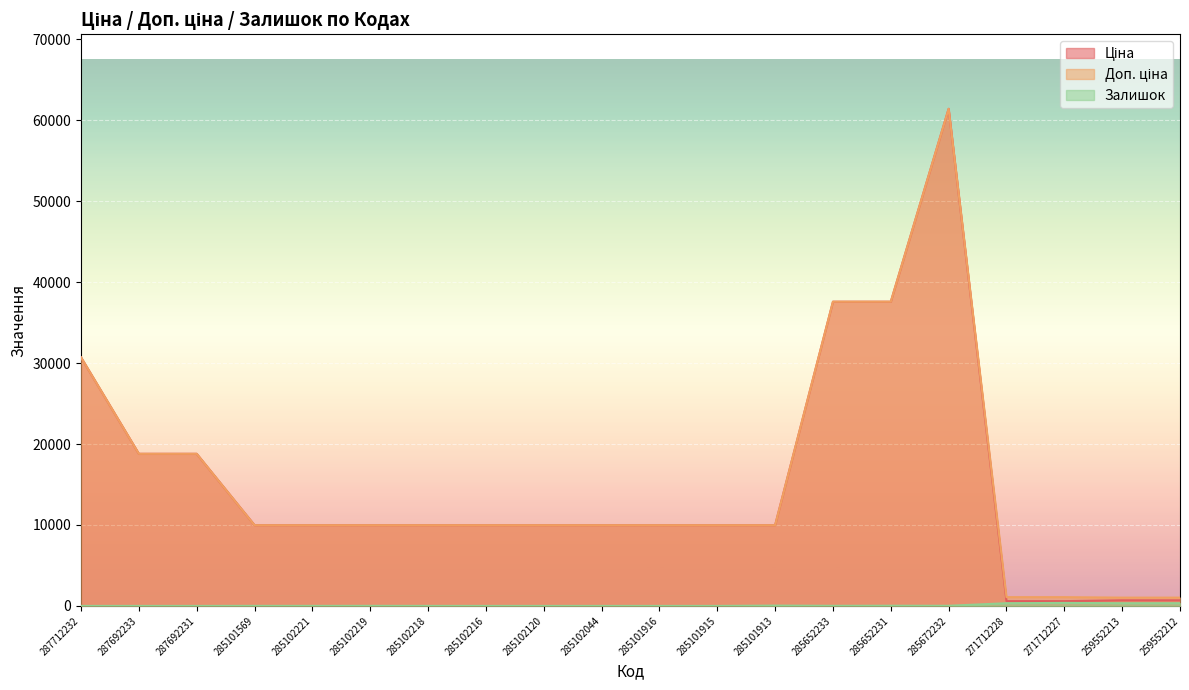

Reading left to right, extract all data points from this chart.

Ціна: 30717.1	18796.8	18796.8	9975.0	9975.0	9975.0	9975.0	9975.0	9975.0	9975.0	9975.0	9975.0	9975.0	37593.6	37593.6	61434.3	589.9	589.9	693.7	693.7
Доп. ціна: 30717.1	18796.8	18796.8	9975.0	9975.0	9975.0	9975.0	9975.0	9975.0	9975.0	9975.0	9975.0	9975.0	37593.6	37593.6	61434.3	1081.7	1081.7	1024.6	1024.6
Залишок: 0.0	0.0	0.0	7.0	5.0	9.0	3.0	0.0	0.0	1.0	0.0	0.0	39.0	13.0	23.0	16.0	333.0	373.0	330.0	333.0